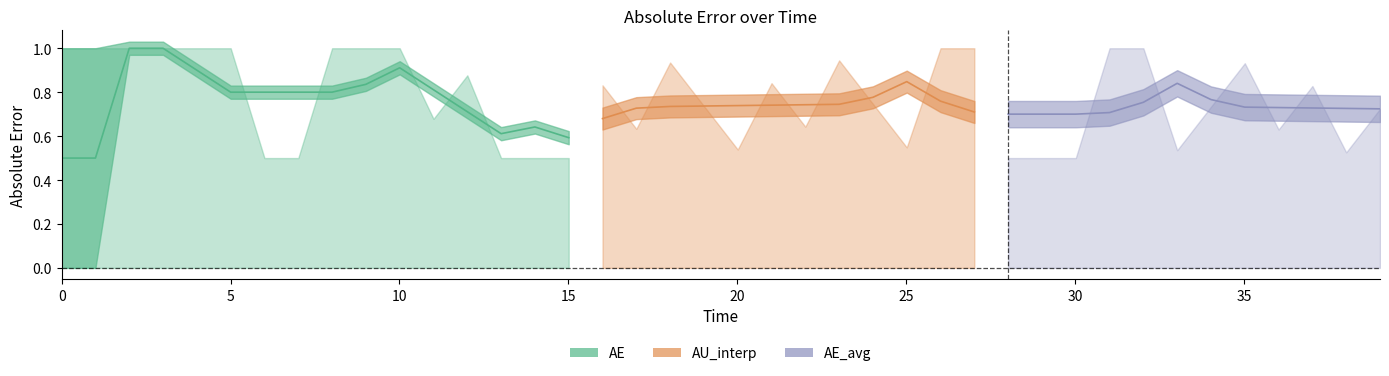

What is the minimum value shown in the chart?

0.5